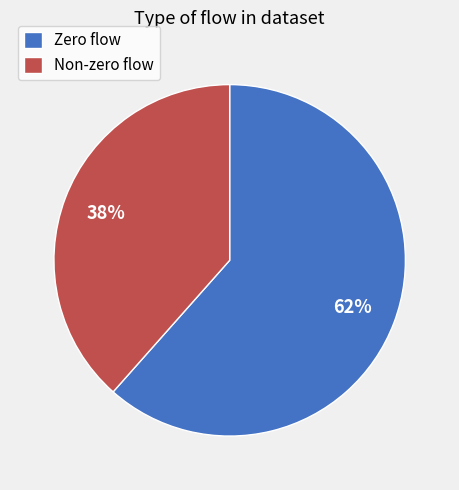

To the nearest percent, what is the average slice percentage?

50%